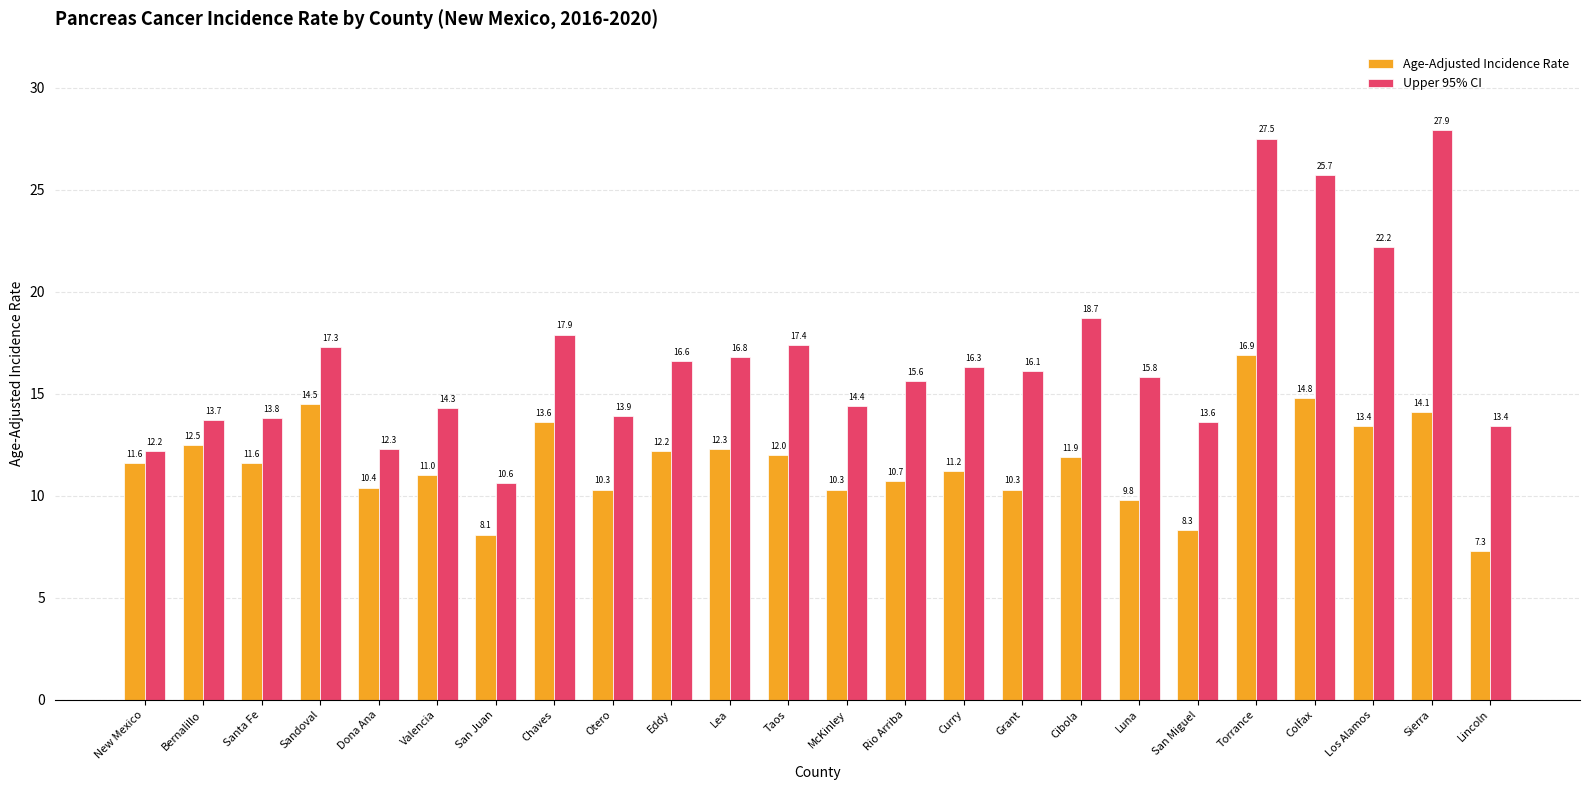

Read the Age-Adjusted Incidence Rate value at San Juan.

8.1